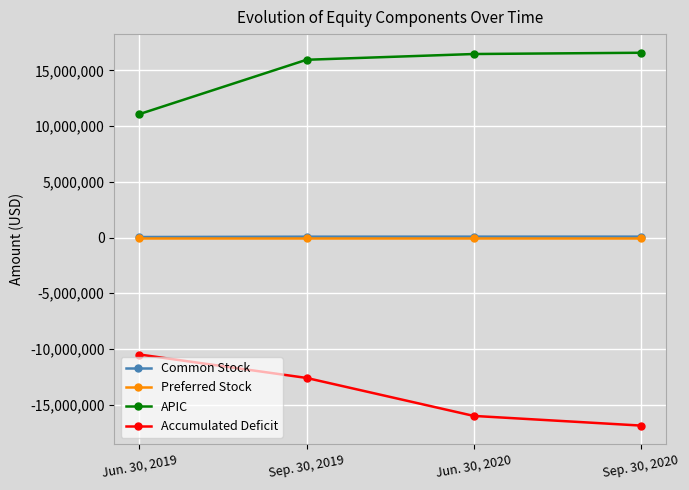

At how many categories does at least one series exceed 2713682?

4